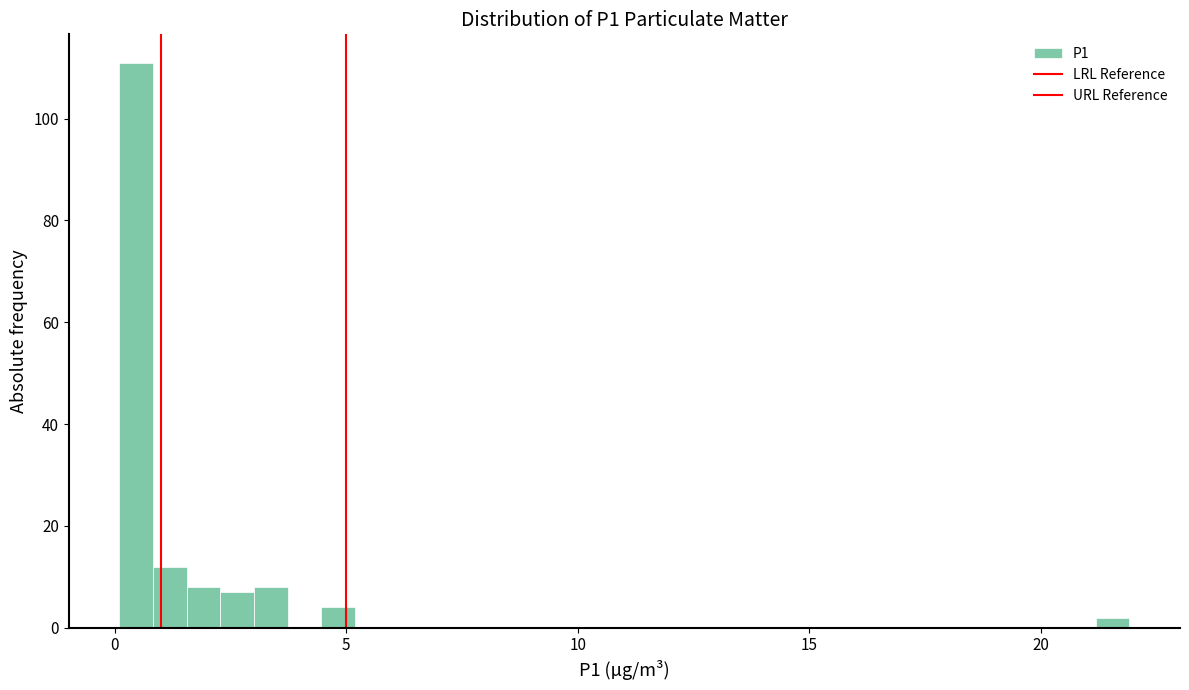

Read against the x-axis, roughly where is the centre of the tallest bar?

0.5